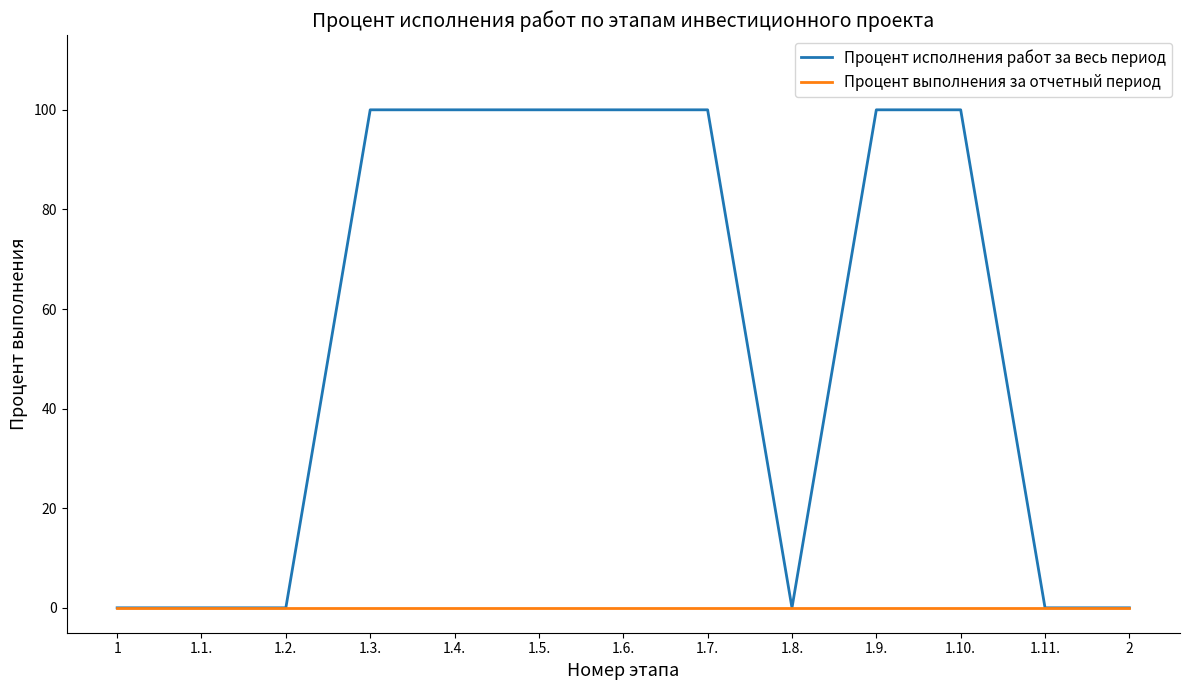

Which has a higher value, 1.11. or 1?

1.11.